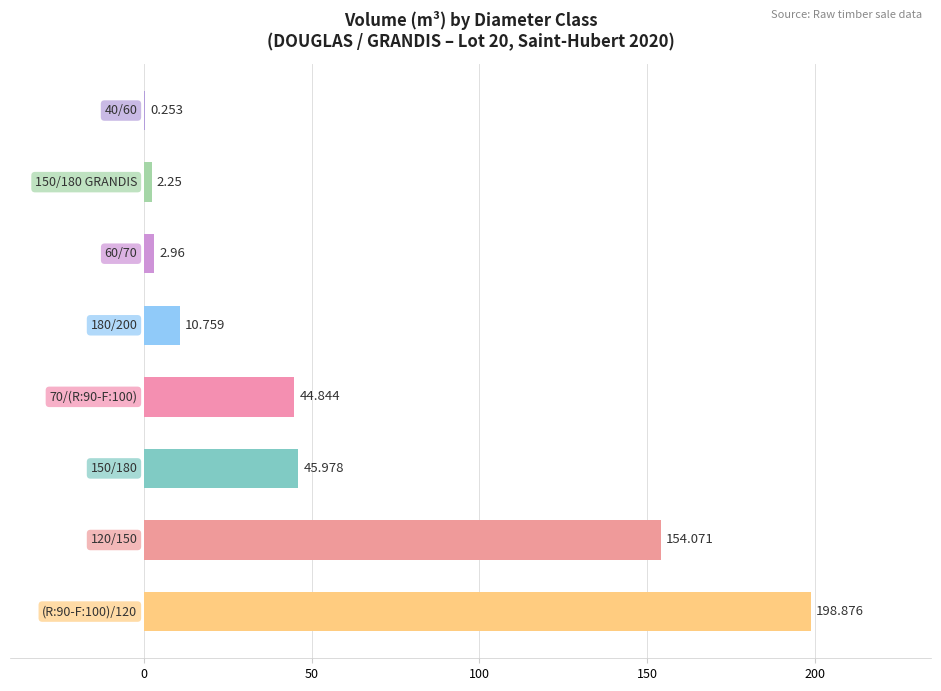

Count the number of categories in the chart.

8